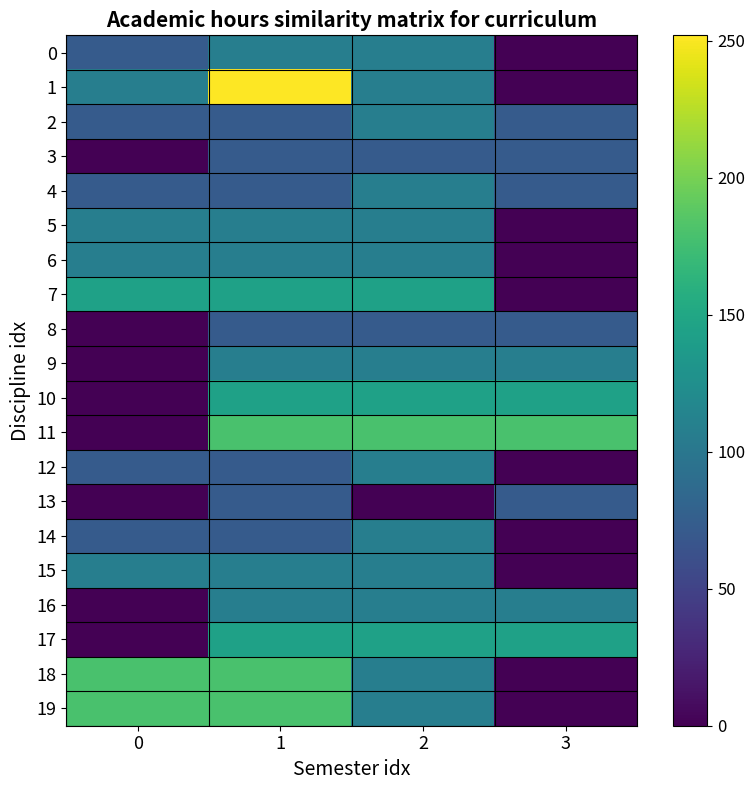

Reading left to right, transcribe all the data shown in this chart.

0: 0=72	1=108	2=108	3=0
1: 0=108	1=252	2=108	3=0
2: 0=72	1=72	2=108	3=72
3: 0=0	1=72	2=72	3=72
4: 0=72	1=72	2=108	3=72
5: 0=108	1=108	2=108	3=0
6: 0=108	1=108	2=108	3=0
7: 0=144	1=144	2=144	3=0
8: 0=0	1=72	2=72	3=72
9: 0=0	1=108	2=108	3=108
10: 0=0	1=144	2=144	3=144
11: 0=0	1=180	2=180	3=180
12: 0=72	1=72	2=108	3=0
13: 0=0	1=72	2=0	3=72
14: 0=72	1=72	2=108	3=0
15: 0=108	1=108	2=108	3=0
16: 0=0	1=108	2=108	3=108
17: 0=0	1=144	2=144	3=144
18: 0=180	1=180	2=108	3=0
19: 0=180	1=180	2=108	3=0